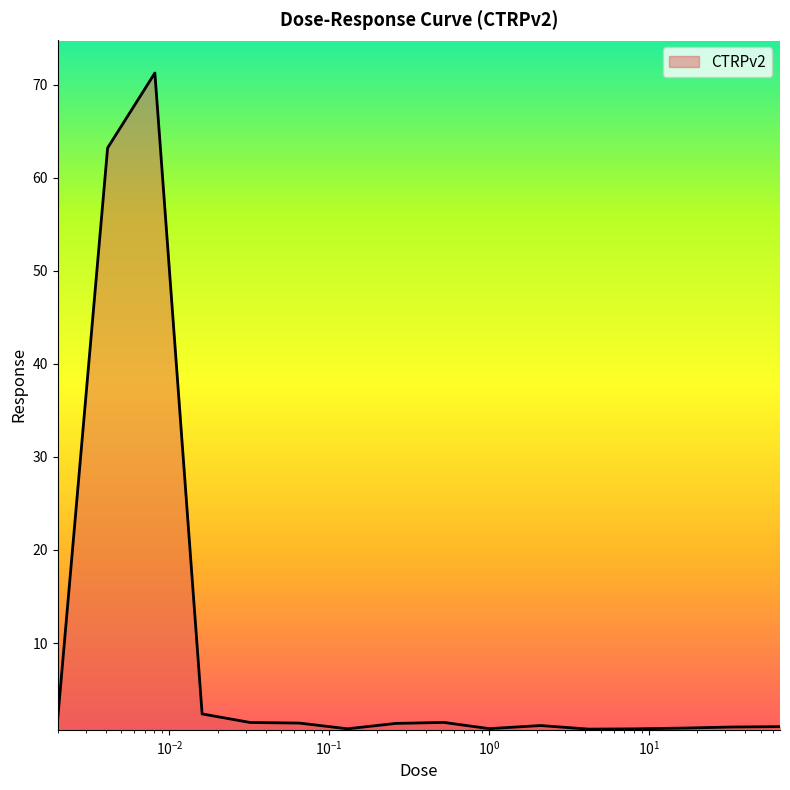

What is the maximum value shown in the chart?

71.2